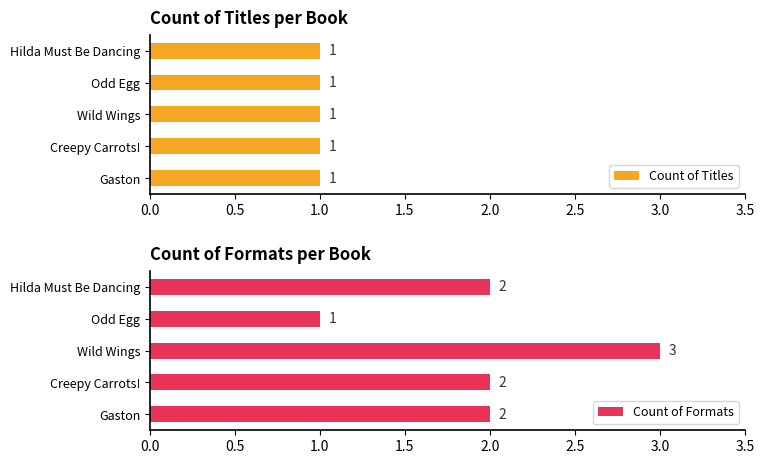

True or false: Count of Formats has a value of 1 at Odd Egg.

True